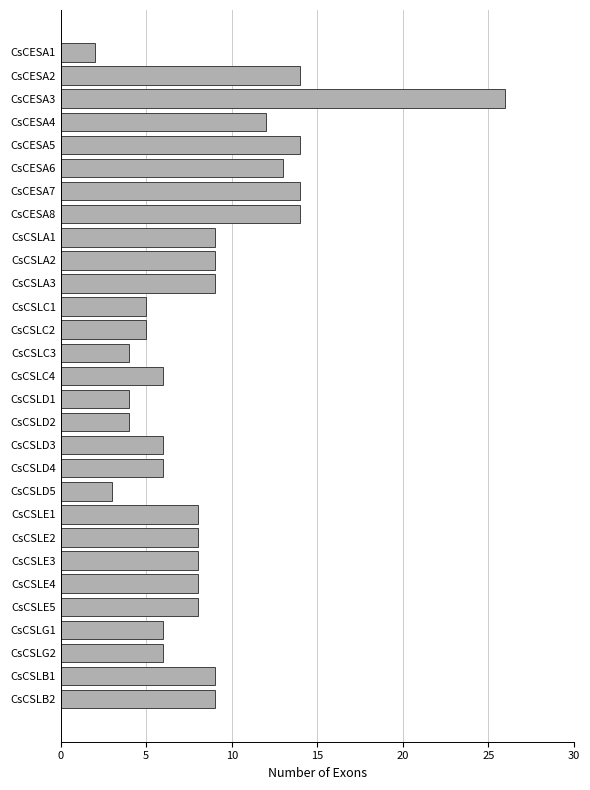

What is the average value?

9